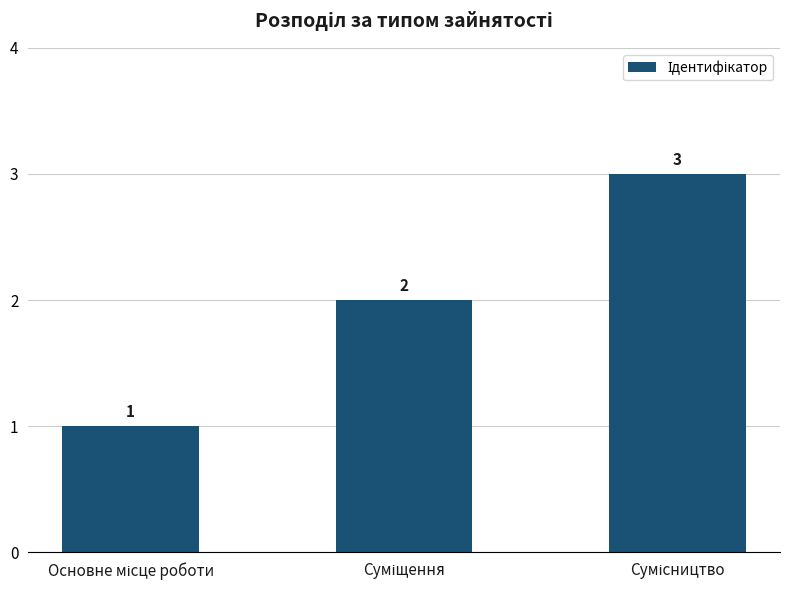

What is the sum of all values?

6